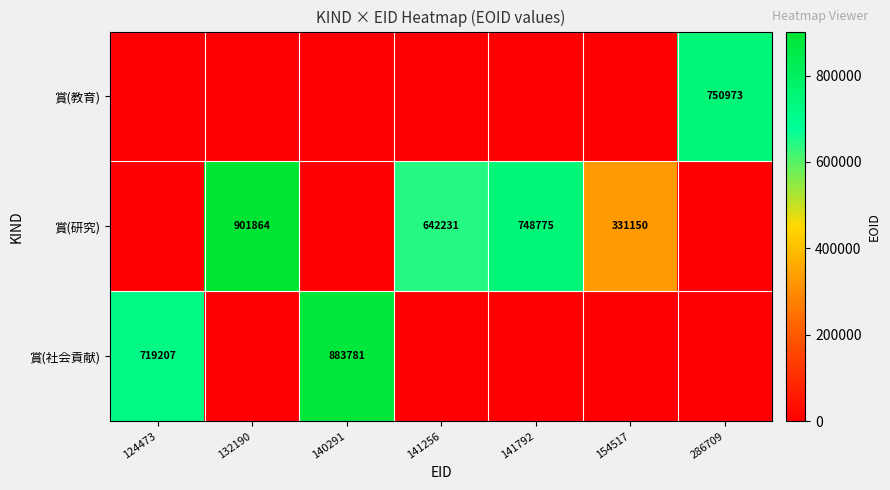

What is the difference between the 賞(研究) values at 141792 and 154517?

417625